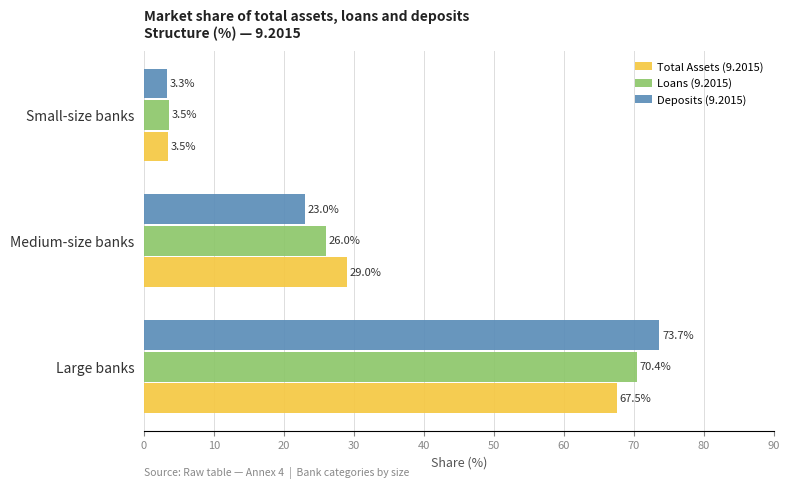

Where is Deposits (9.2015) nearest to the value 38?

Medium-size banks